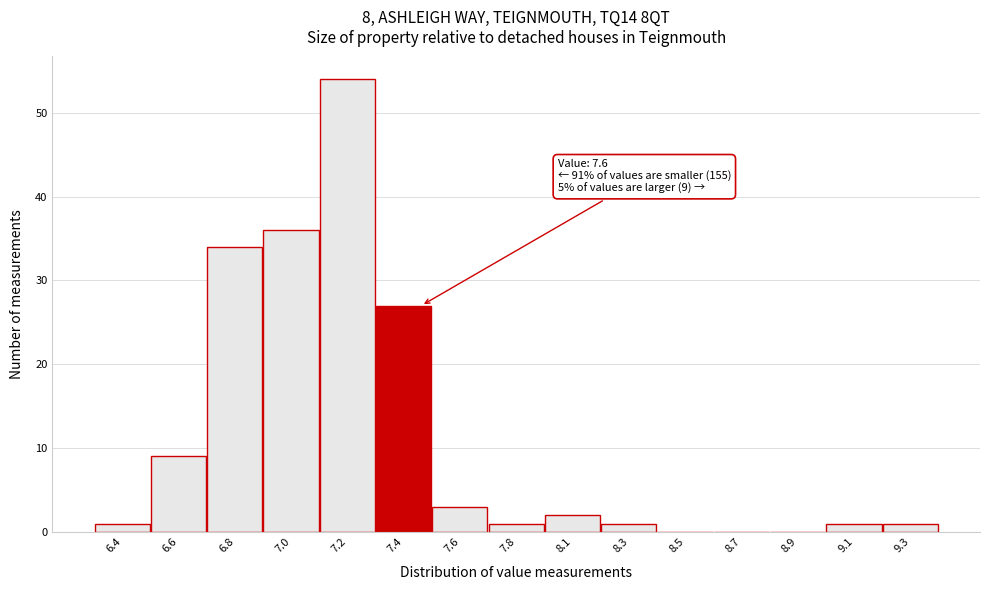

Reading left to right, what are all the values shown in this chart?

6.4=1	6.6=9	6.8=34	7.0=36	7.2=54	7.4=27	7.6=3	7.8=1	8.1=2	8.3=1	8.5=0	8.7=0	8.9=0	9.1=1	9.3=1